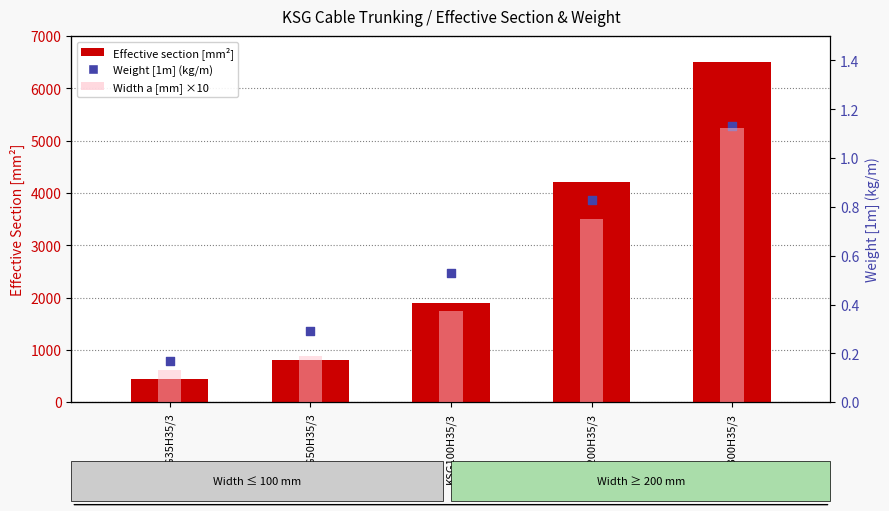

Which series reaches the maximum Y coordinate?

Effective section [mm²]